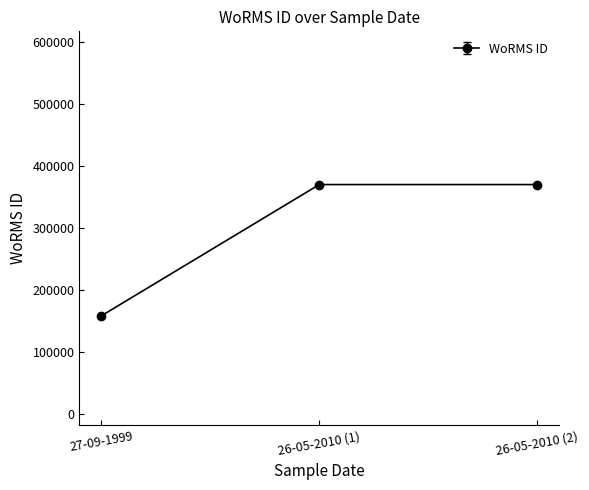

Approximately how many times larger is the value at 26-05-2010 (2) compared to 27-09-1999?

2.3